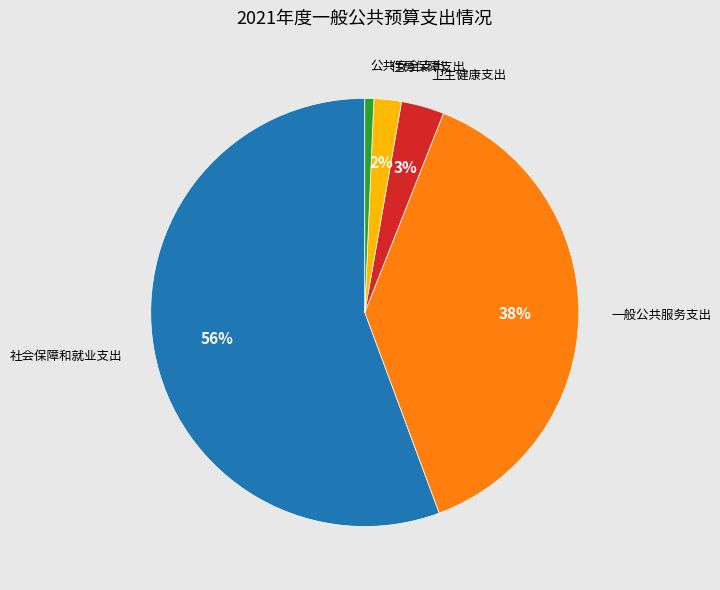

To the nearest percent, what is the difference between the largest and smallest slice percentages?

55%